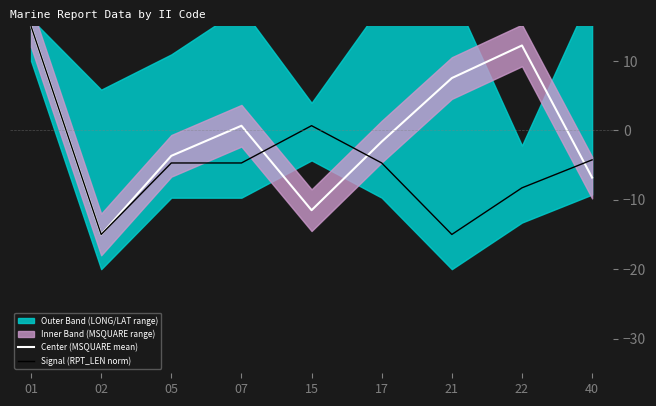

Reading left to right, what are all the values shown in this chart?

Center (MSQUARE mean): 01=15.0	02=-15.0	05=-3.7	07=0.7	15=-11.5	17=-1.6	21=7.5	22=12.2	40=-6.8
Signal (RPT_LEN norm): 01=15.0	02=-15.0	05=-4.7	07=-4.7	15=0.7	17=-4.7	21=-15.0	22=-8.3	40=-4.3